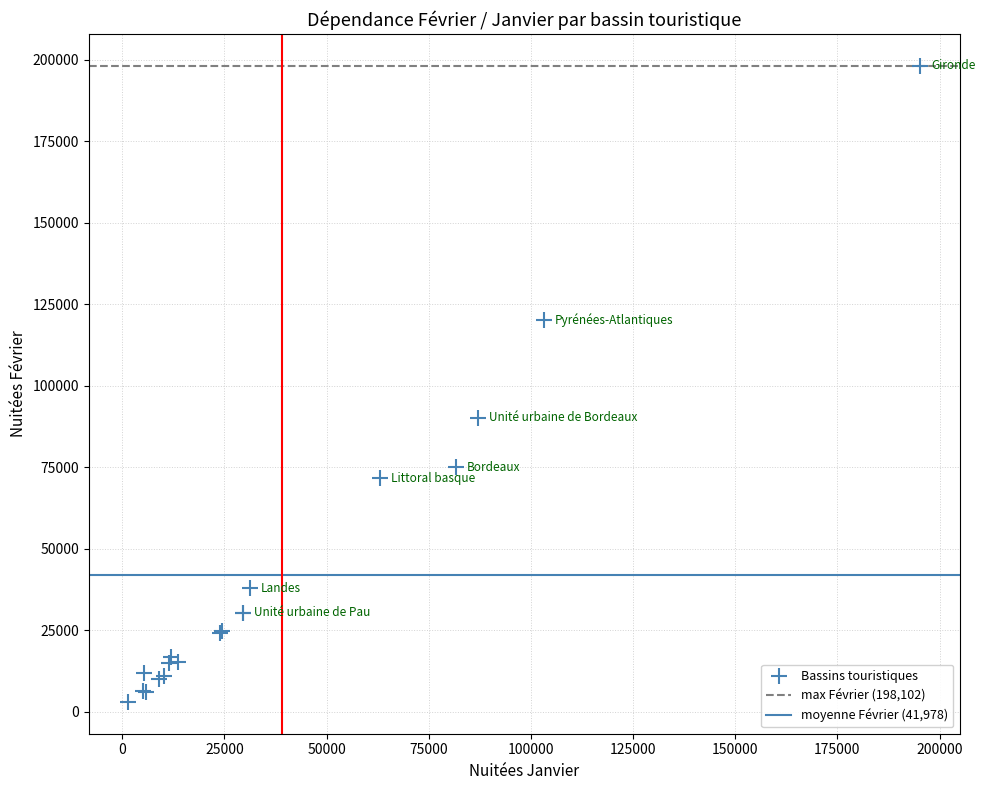

What Y value in the scatter plot is closest to 100552?

90183